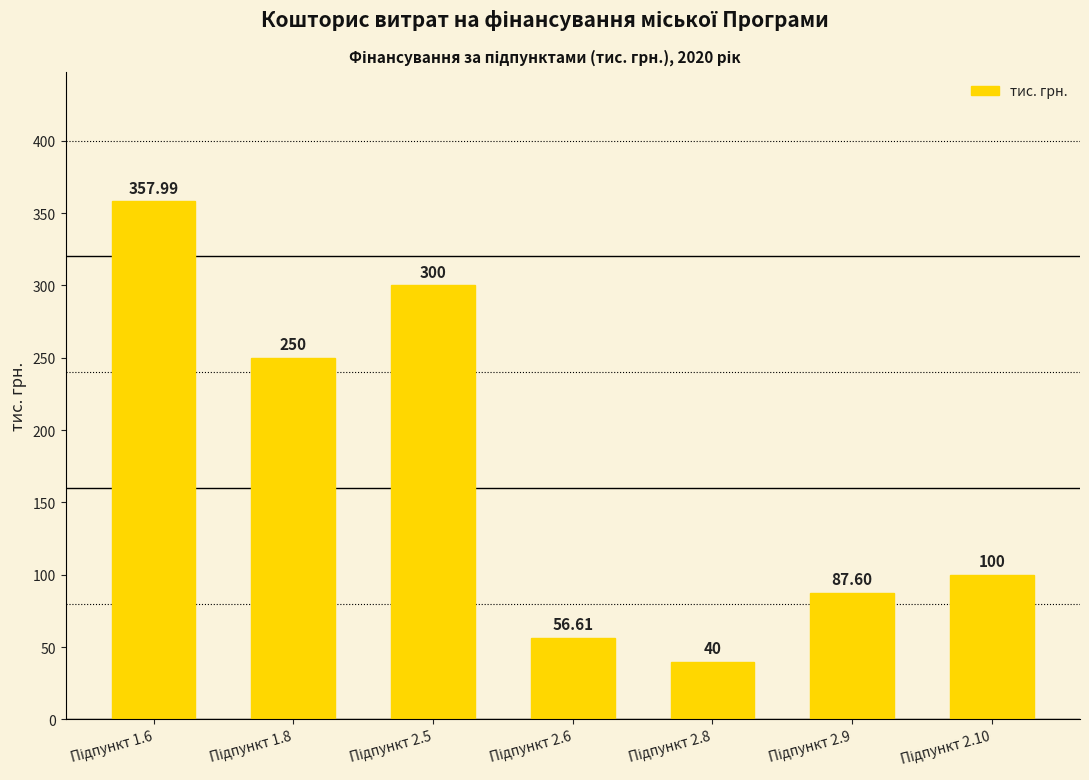

What is the difference between the second highest and minimum values?

260.0